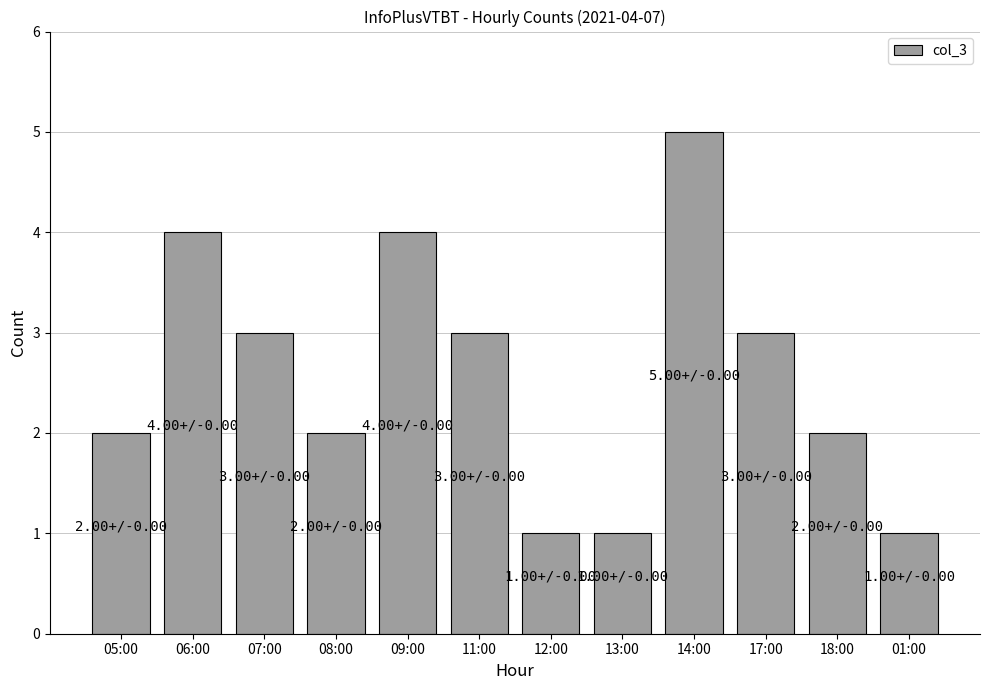

Which has a higher value, 13:00 or 11:00?

11:00